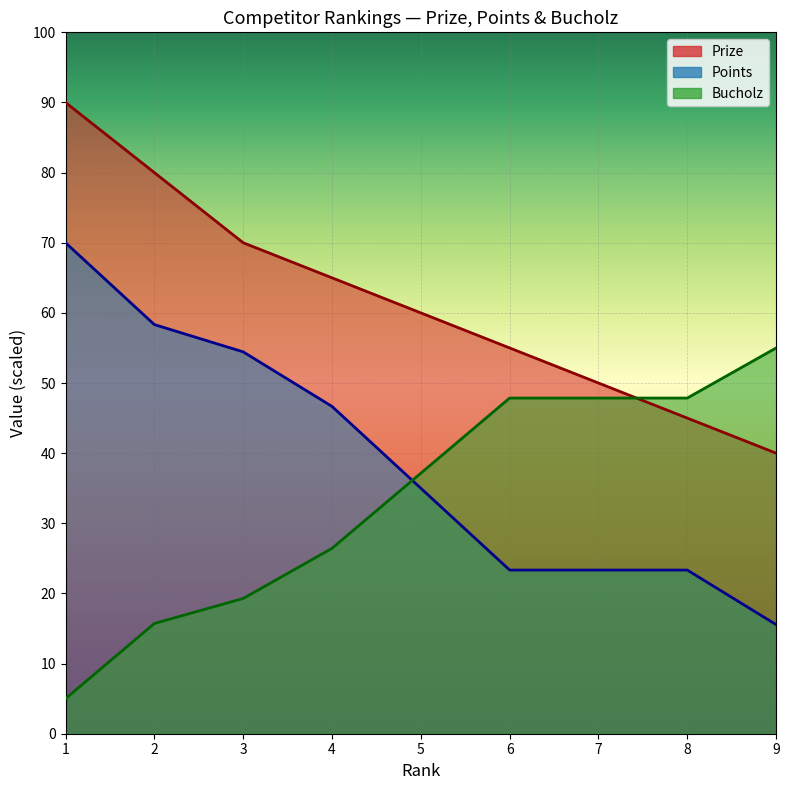

True or false: Prize and Points intersect in this chart.

False